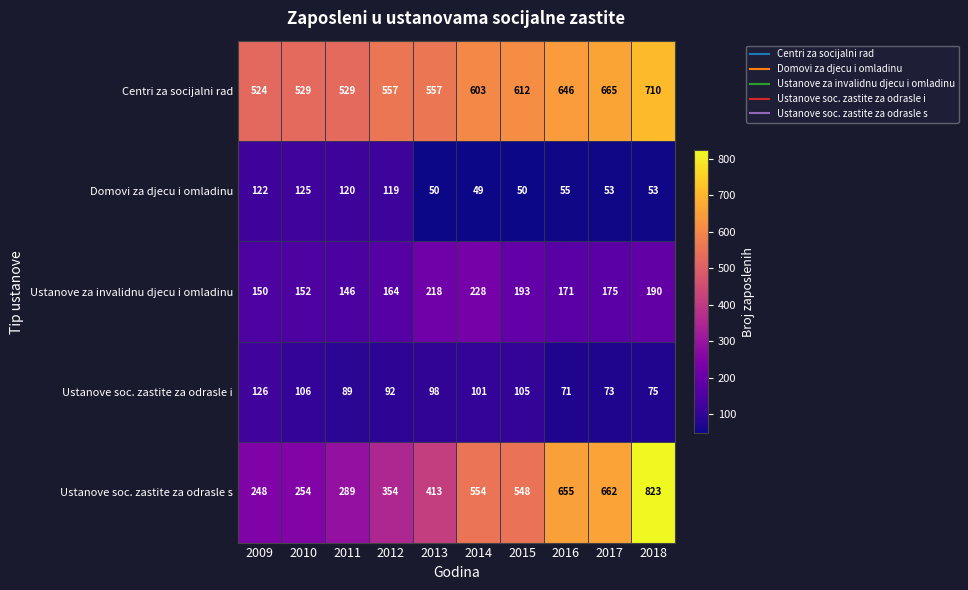

What is the total value across all series at 2009?

1170